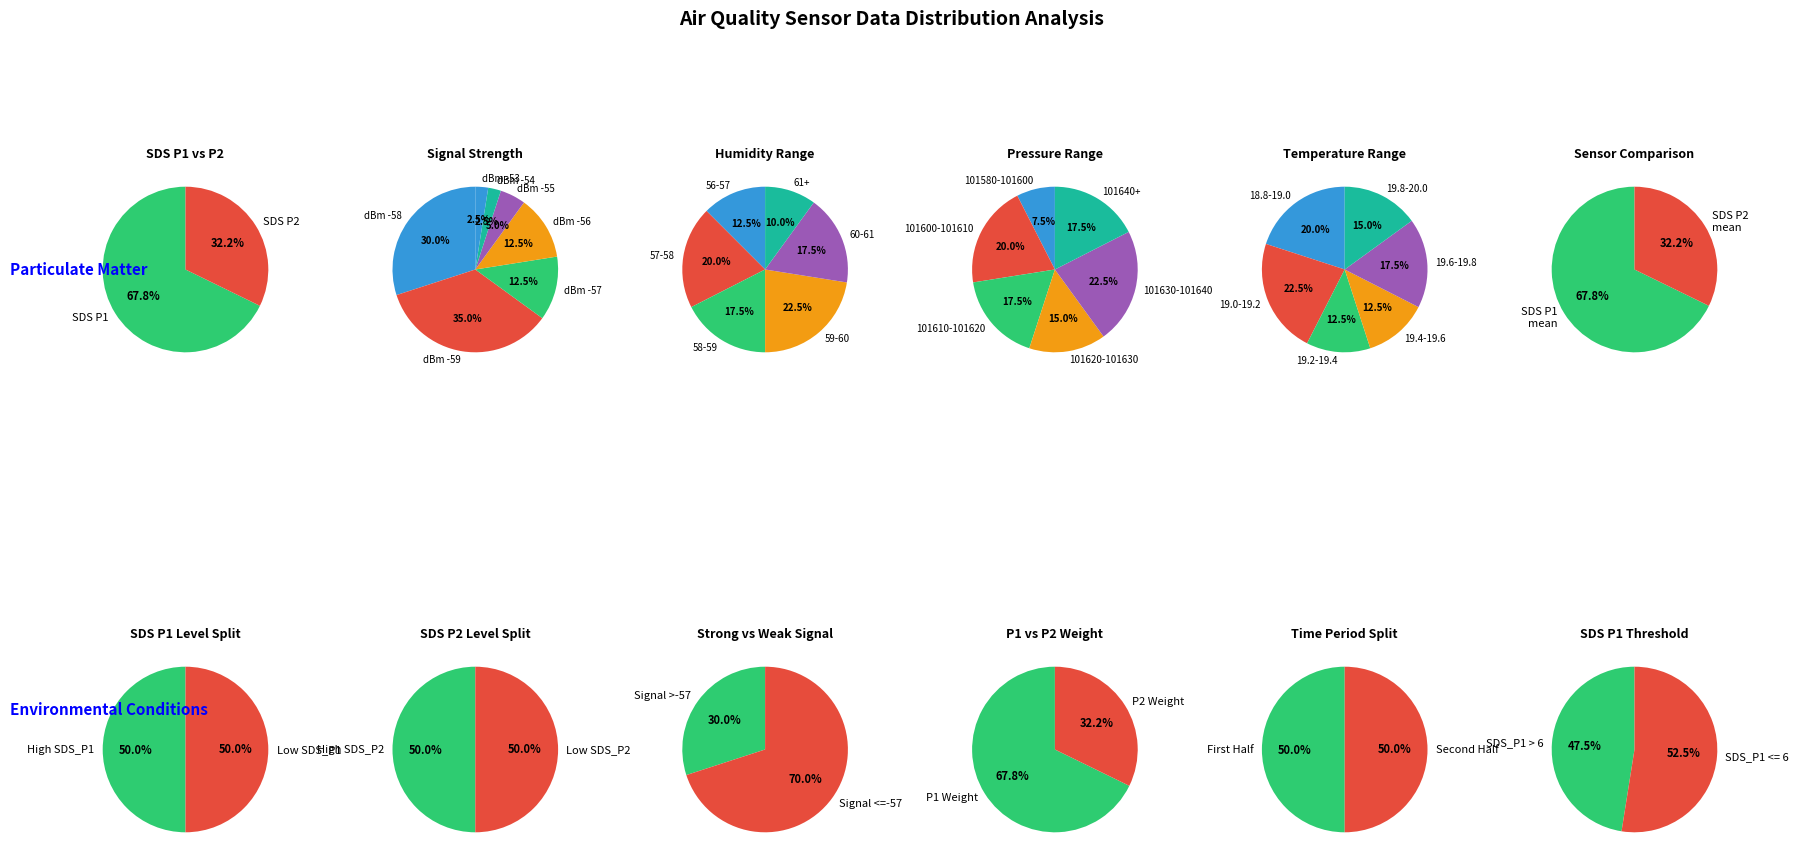

What percentage is the 6 slice, to the nearest percent?

3%